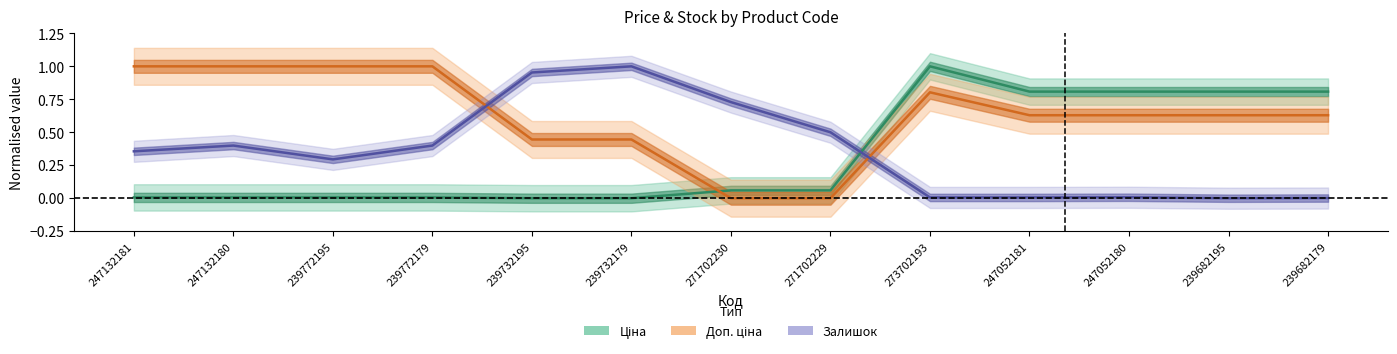

The value of Доп. ціна at 247052181 is 0.6. True or false?

True